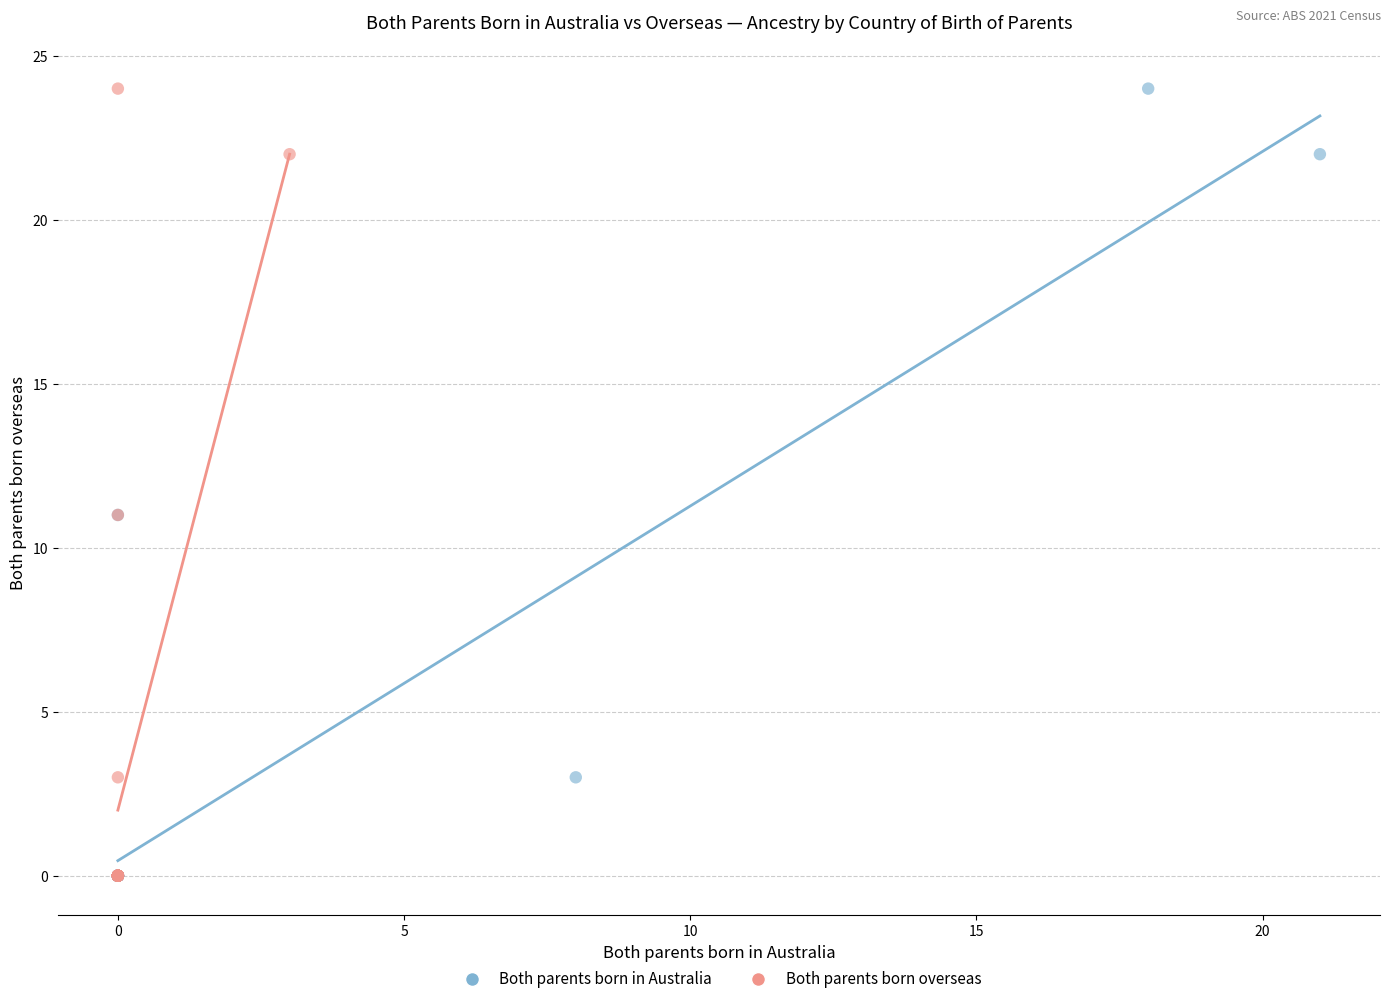

What are all the series names shown in the legend?

Both parents born in Australia, Both parents born overseas